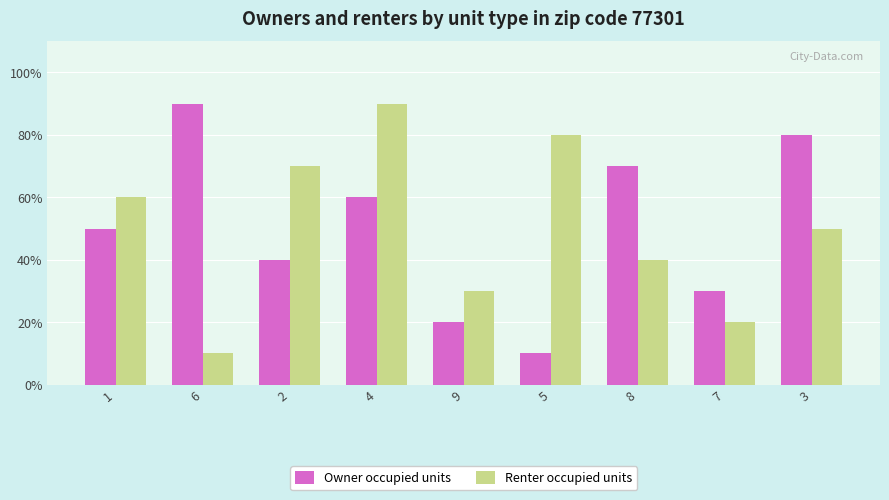

True or false: Renter occupied units has a value of 9 at 4.

True